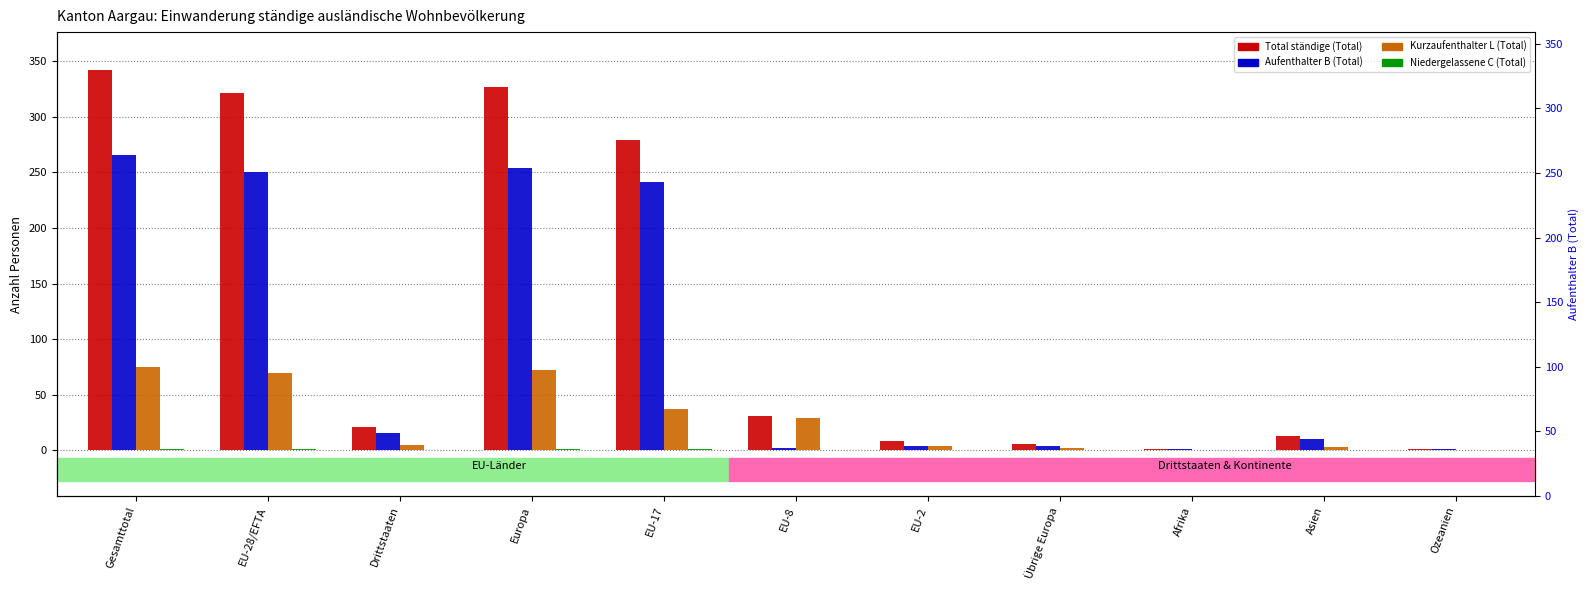

Reading right to left, what are all the values shown in this chart?

Total ständige (Total): Ozeanien=1	Asien=13	Afrika=1	Übrige Europa=6	EU-2=8	EU-8=31	EU-17=279	Europa=327	Drittstaaten=21	EU-28/EFTA=321	Gesamttotal=342
Aufenthalter B (Total): Ozeanien=1	Asien=10	Afrika=1	Übrige Europa=4	EU-2=4	EU-8=2	EU-17=241	Europa=254	Drittstaaten=16	EU-28/EFTA=250	Gesamttotal=266
Kurzaufenthalter L (Total): Ozeanien=0	Asien=3	Afrika=0	Übrige Europa=2	EU-2=4	EU-8=29	EU-17=37	Europa=72	Drittstaaten=5	EU-28/EFTA=70	Gesamttotal=75
Niedergelassene C (Total): Ozeanien=0	Asien=0	Afrika=0	Übrige Europa=0	EU-2=0	EU-8=0	EU-17=1	Europa=1	Drittstaaten=0	EU-28/EFTA=1	Gesamttotal=1